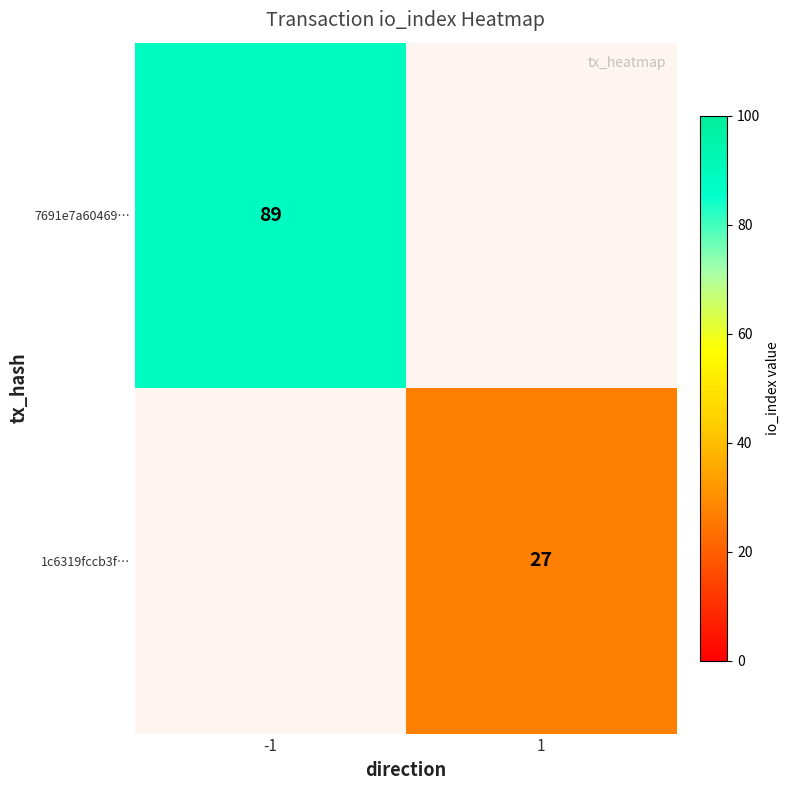

How many positive values does the 7691e7a60469… series have?

1